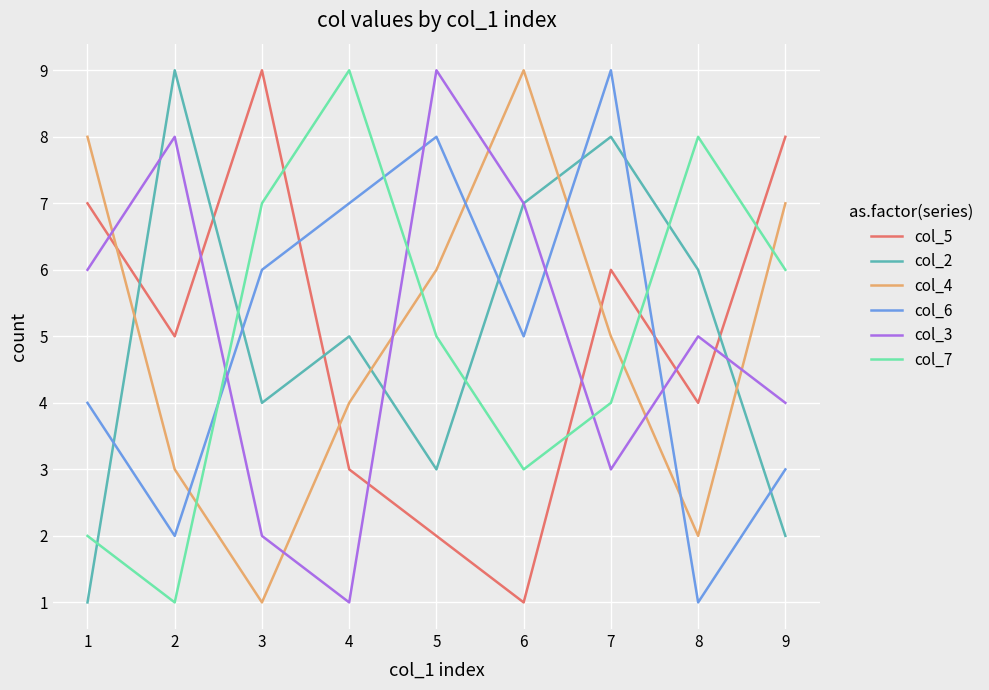

Is this an area chart (filled region under the line)?

No